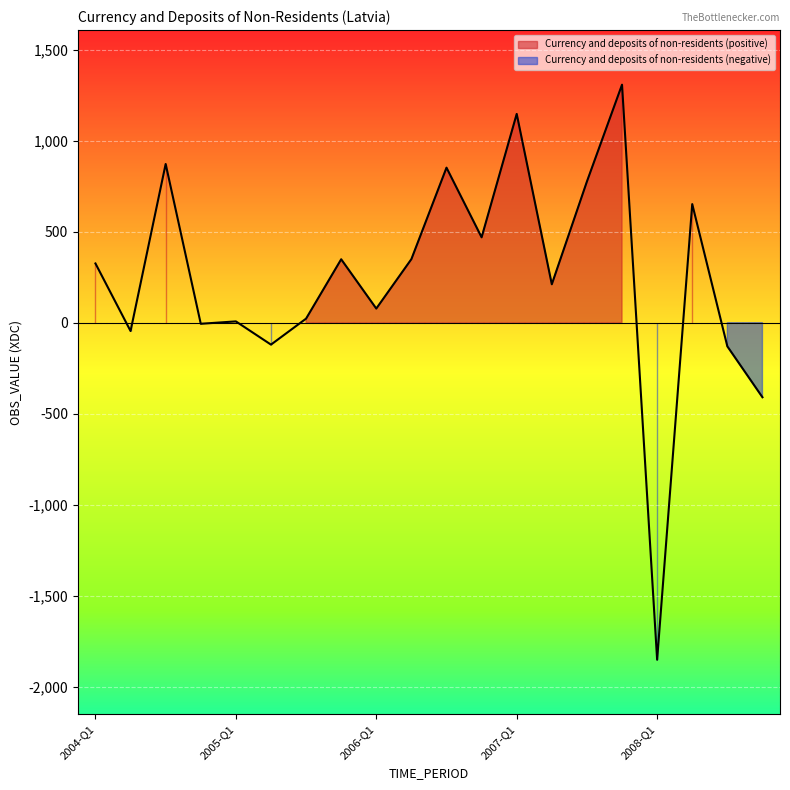

What value does the data have at 2006-Q1?

77.6